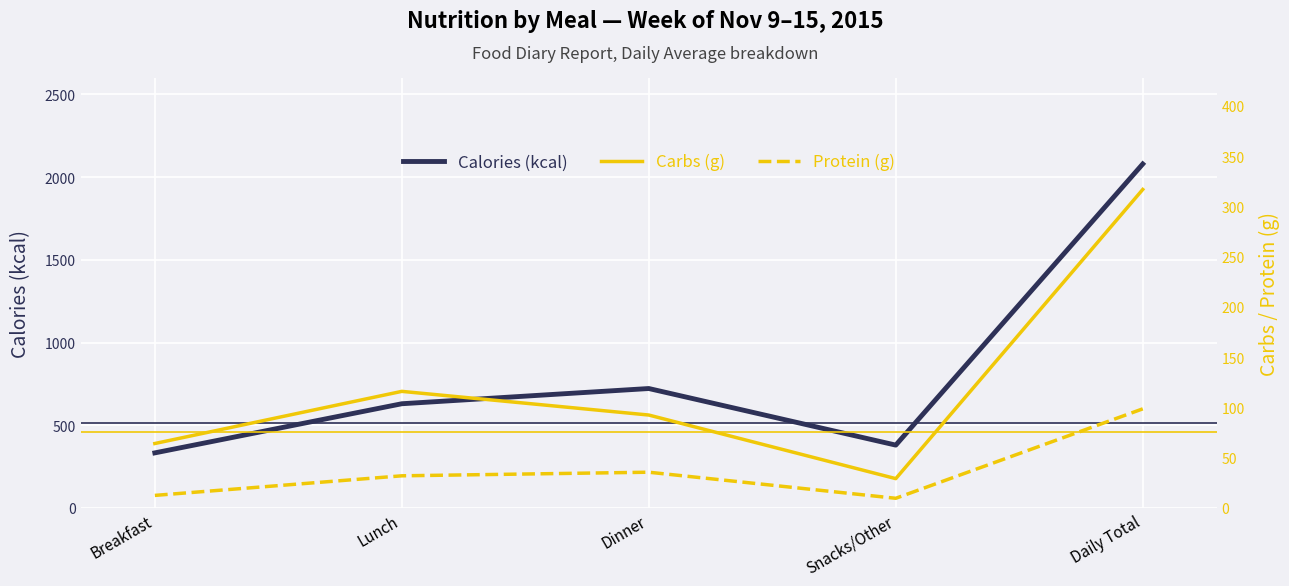

What is the difference between the Protein (g) values at Daily Total and Dinner?

63.0